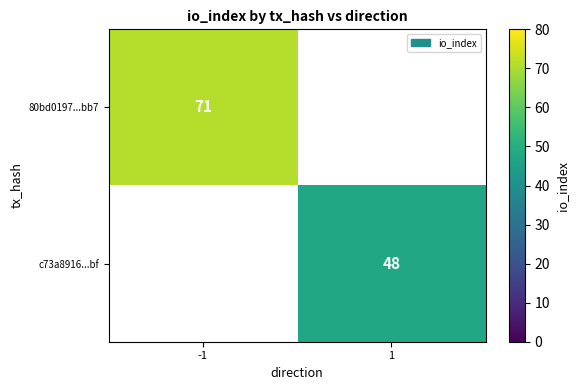

True or false: 80bd0197...bb7 has a value of 43 at 1.

False